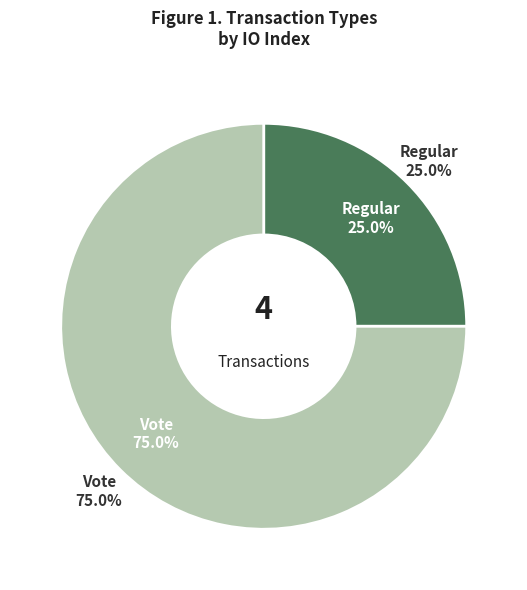

What is the ratio of the value at Vote to the value at Regular?

3.0